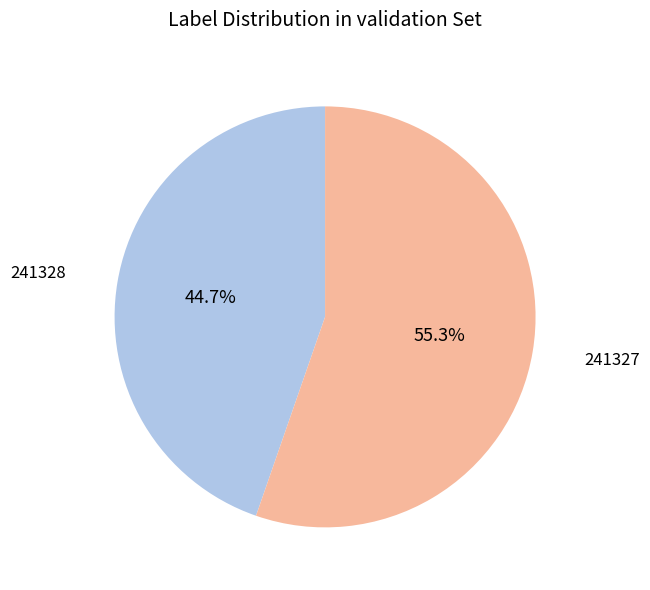

What is the largest slice in the pie chart?

241327